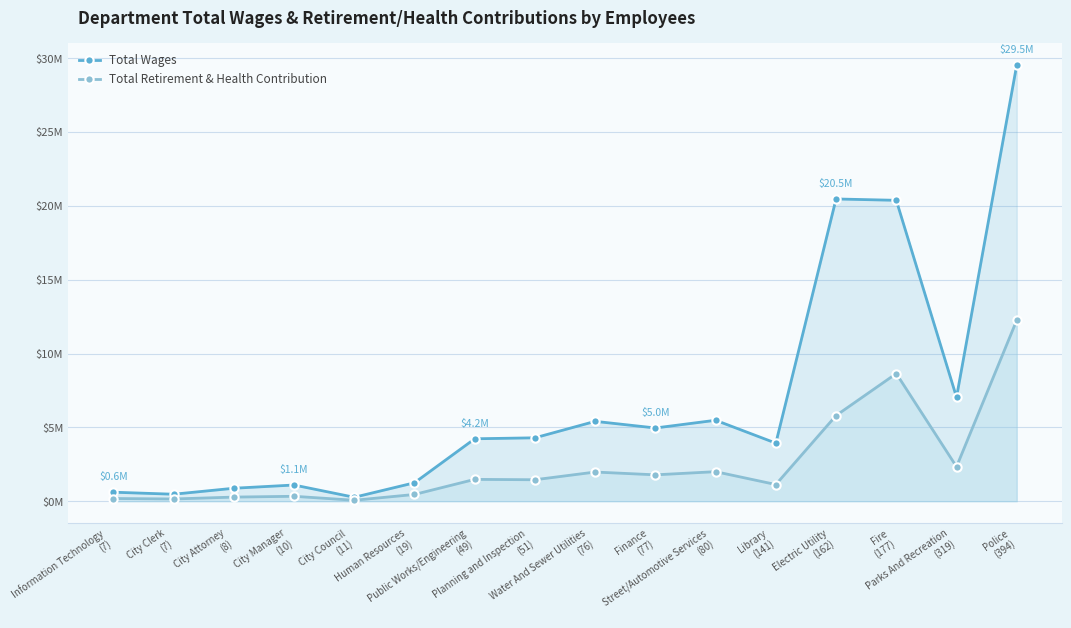

What is the difference between the maximum and second lowest values in the Total Retirement & Health Contribution series?

12105943